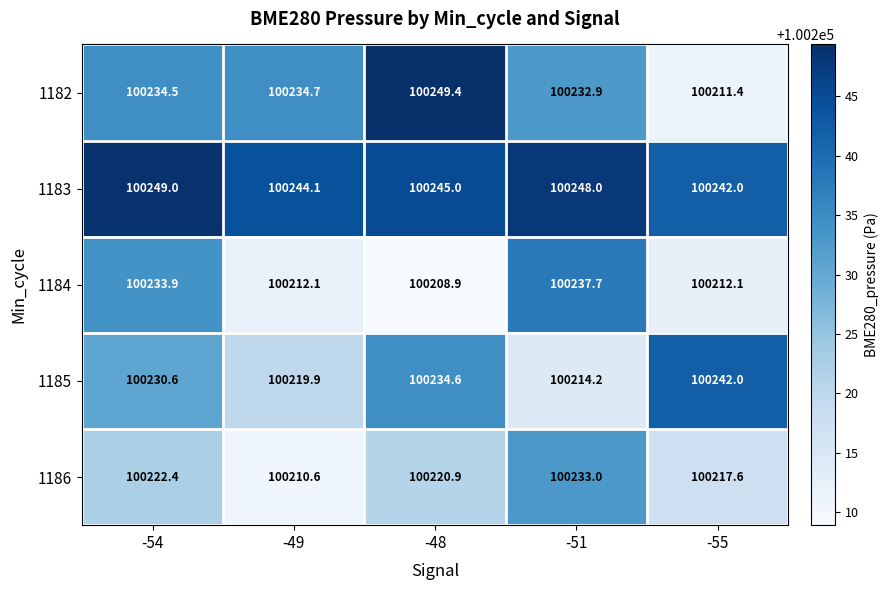

Reading left to right, what are all the values shown in this chart?

1182: 100234.5	100234.7	100249.4	100232.9	100211.4
1183: 100249.0	100244.1	100245.0	100248.0	100242.0
1184: 100233.9	100212.1	100208.9	100237.7	100212.1
1185: 100230.6	100219.9	100234.6	100214.2	100242.0
1186: 100222.4	100210.6	100220.9	100233.0	100217.6